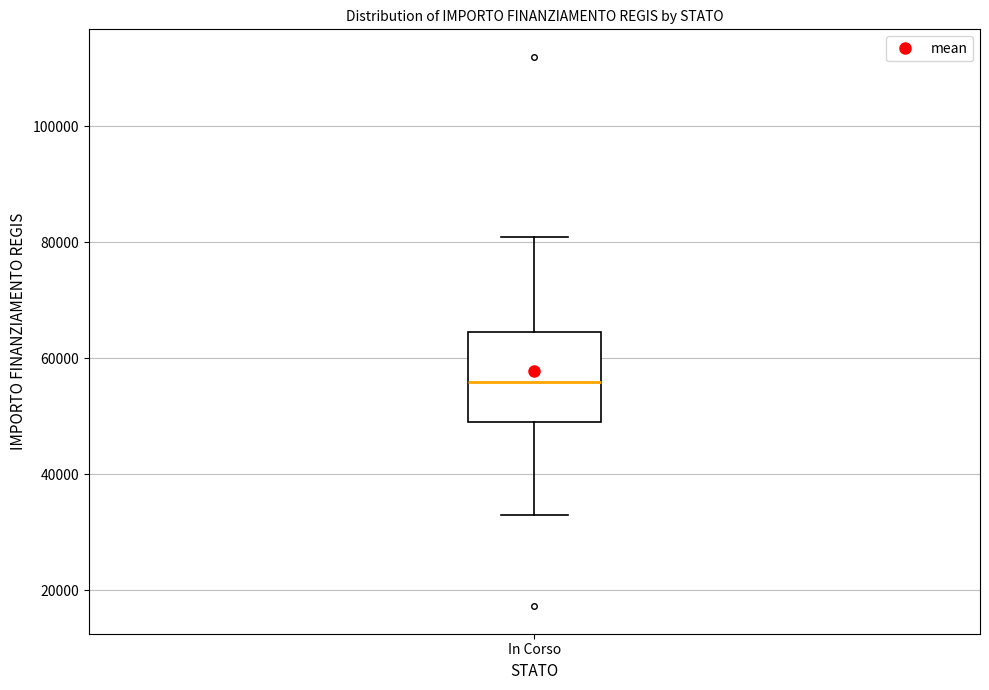

Transcribe this box plot: give where the median line is, the range the box spans, and where the two whiskers end, as read against the y-axis. The values are not printed on the chart, so give them approximately, as read against the axis.

median 56000, box 50000 to 64000, whiskers 32000 to 80000